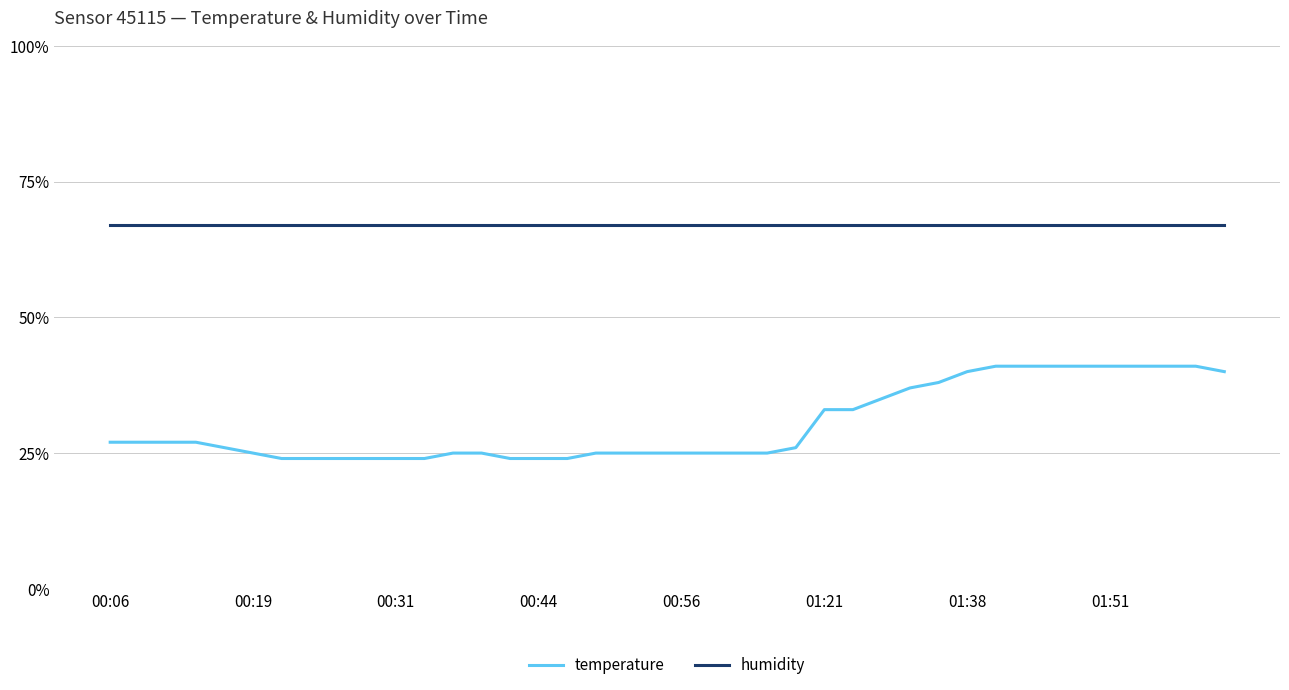

How many series are shown in this chart?

2